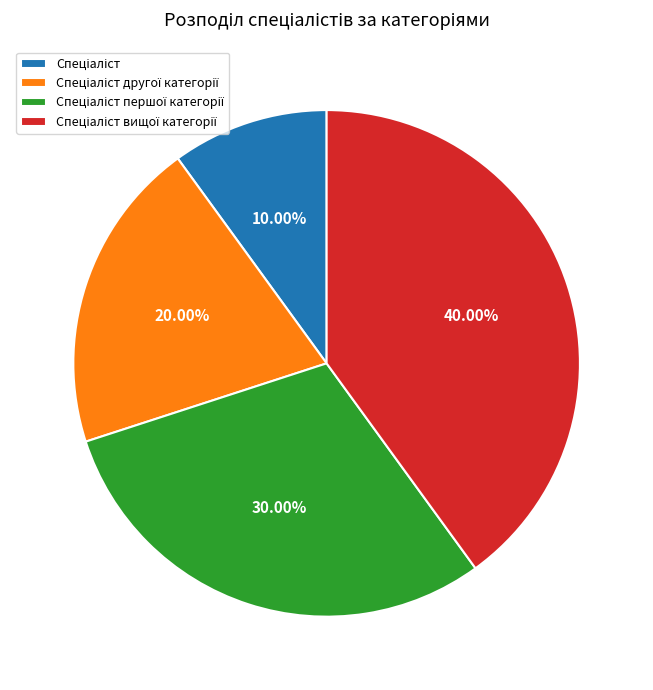

Is there a majority slice in this chart?

No